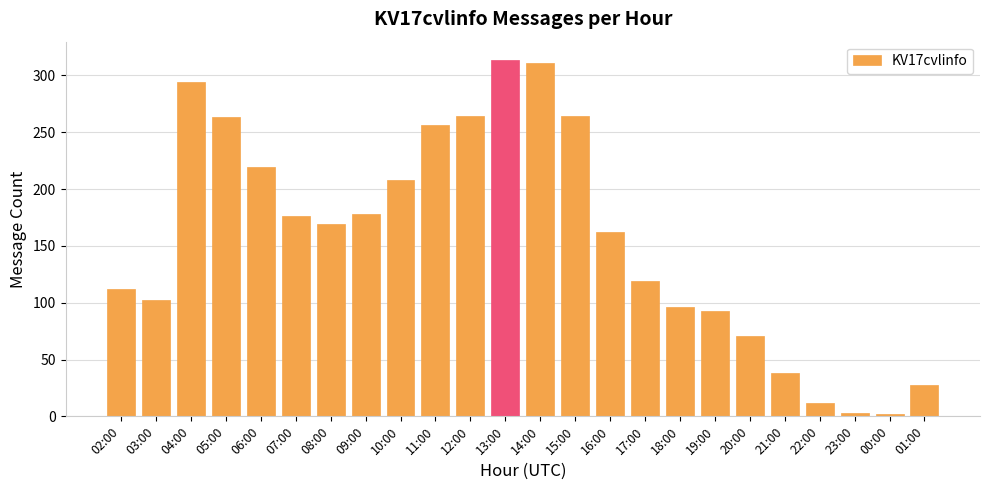

What is the difference between the values at 12:00 and 20:00?

193